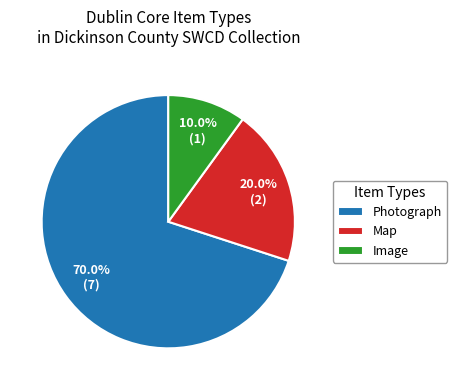

Is there any slice that represents more than half of the pie?

Yes